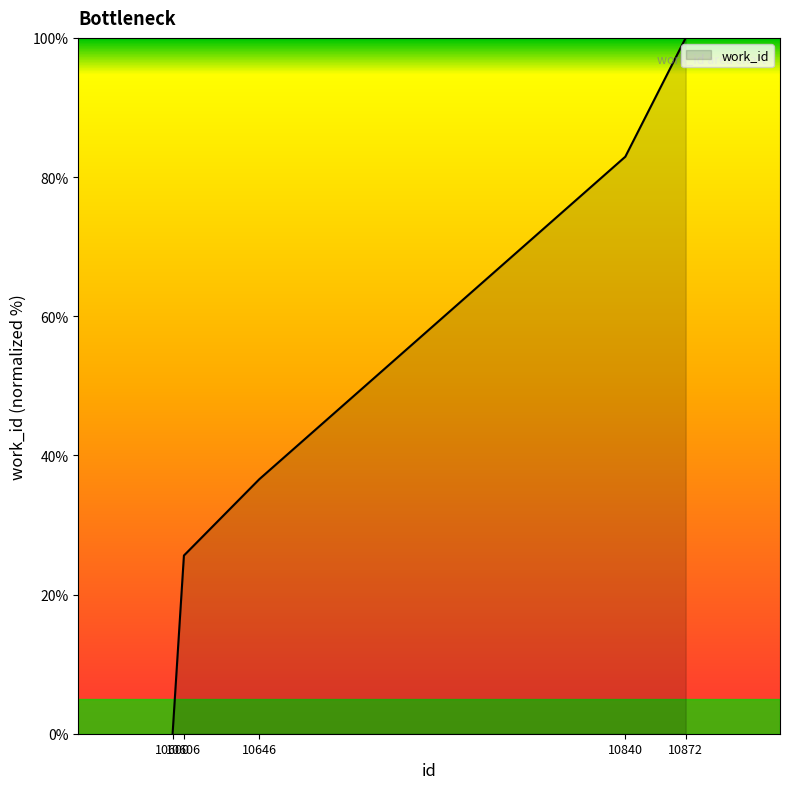

Reading left to right, transcribe all the data shown in this chart.

10600=0.0	10606=25.6	10646=36.6	10840=82.9	10872=100.0